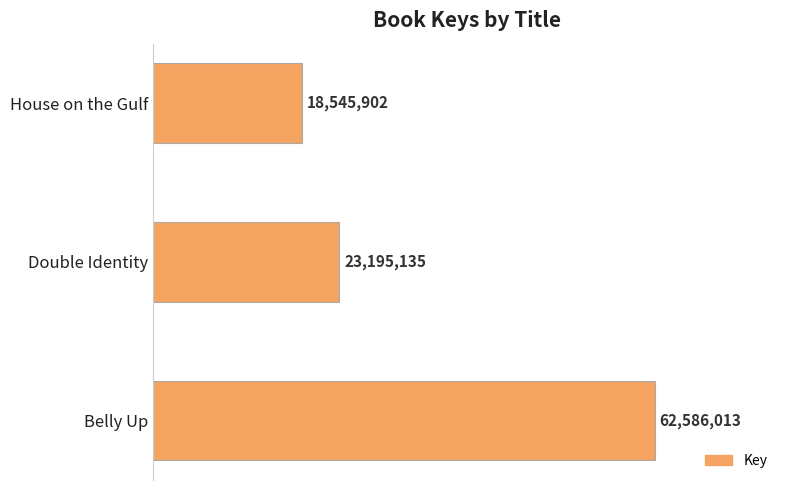

Count the values in the range 18545902 to 62586013.

3